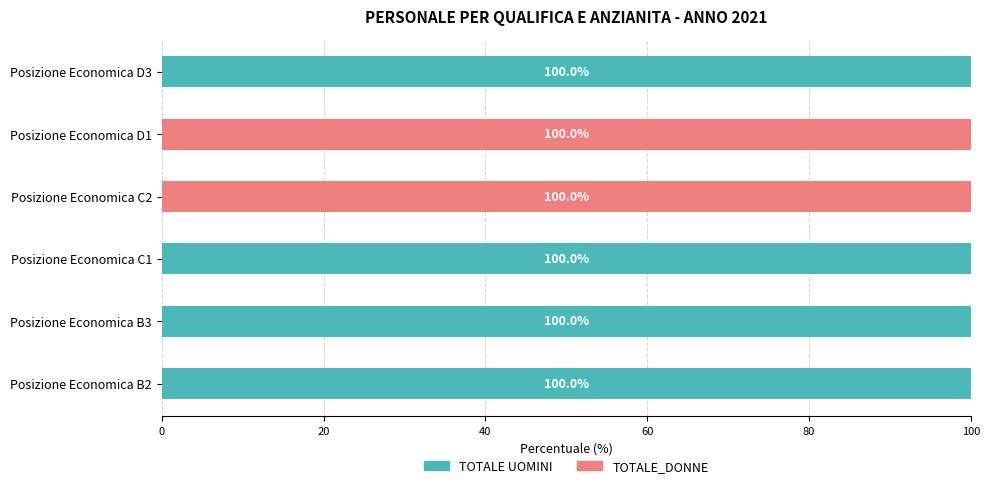

What is the maximum value for TOTALE UOMINI?

100